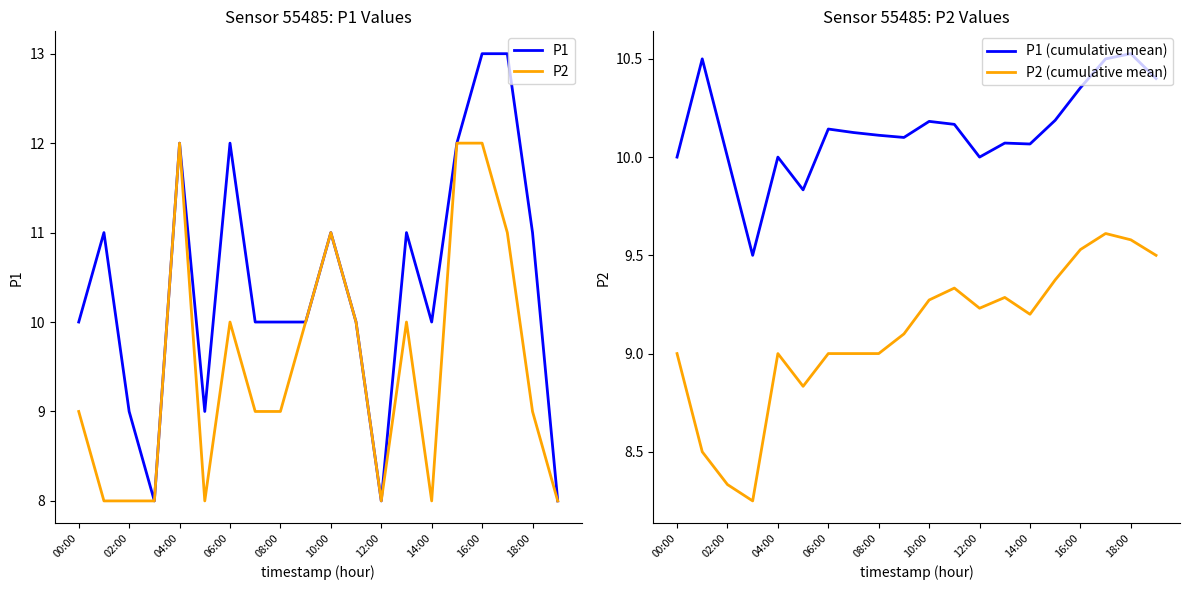

How many interior local valleys does the P1 series have?

4